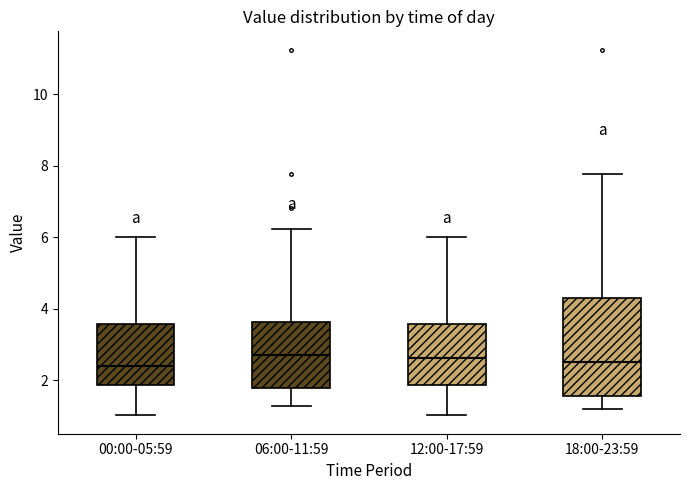

Reading left to right, transcribe this box plot: for each box, give where its median line is, the range the box spans, and where its two whiskers end, as read against the y-axis. The values are not printed on the chart, so give them approximately, as read against the axis.

00:00-05:59: median 2.4, box 1.8 to 3.6, whiskers 1.0 to 6.0
06:00-11:59: median 2.8, box 1.8 to 3.6, whiskers 1.2 to 6.2
12:00-17:59: median 2.6, box 1.8 to 3.6, whiskers 1.0 to 6.0
18:00-23:59: median 2.6, box 1.6 to 4.4, whiskers 1.2 to 7.8